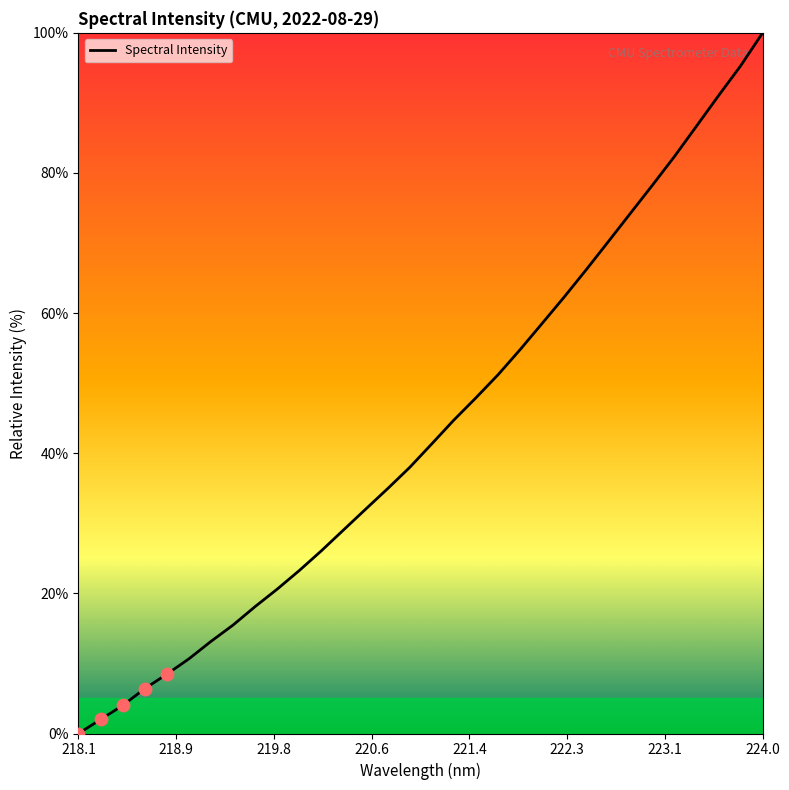

What is the greatest value displayed?

100.0